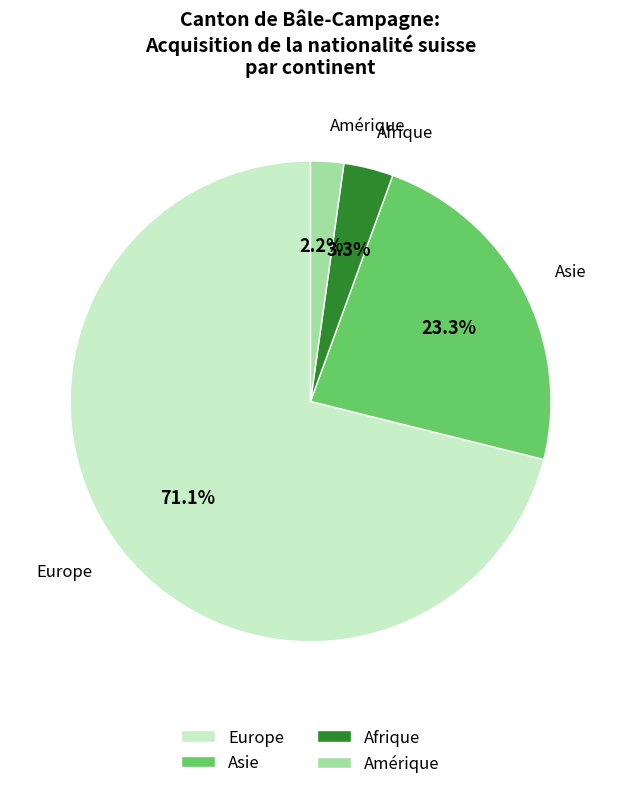

To the nearest percent, what is the combined percentage of Afrique and Europe?

74%